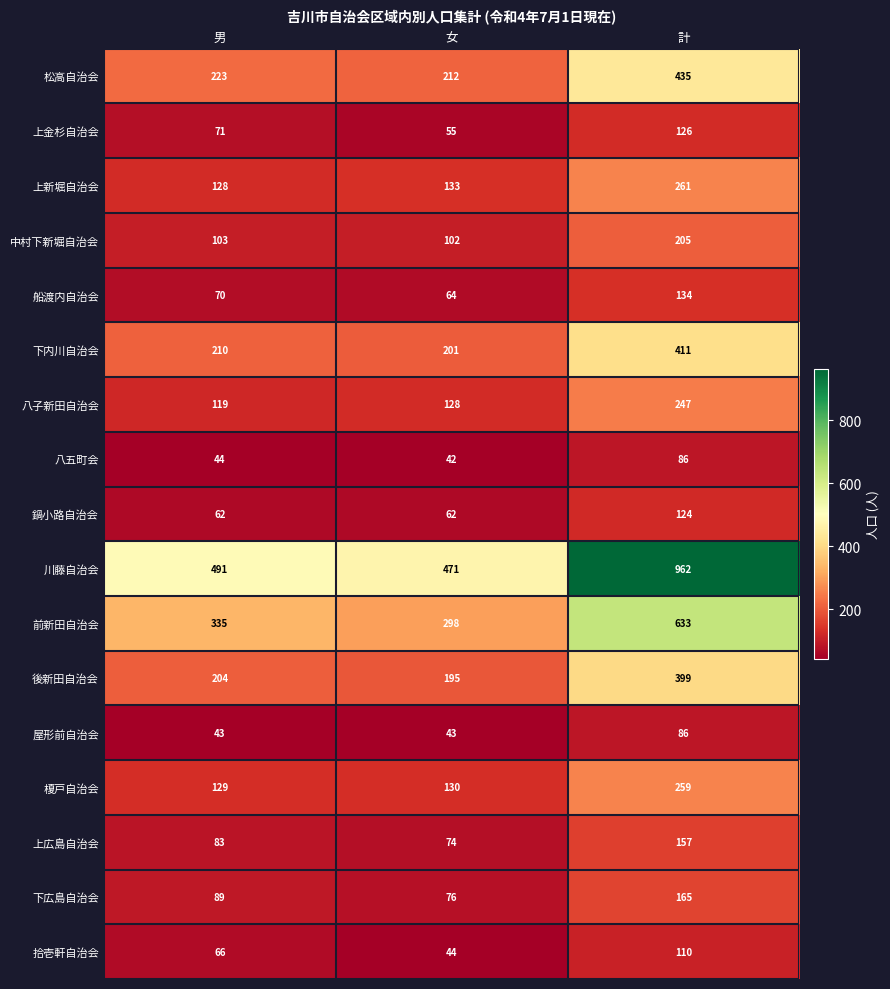

At which category does the chart reach its peak across all series?

計